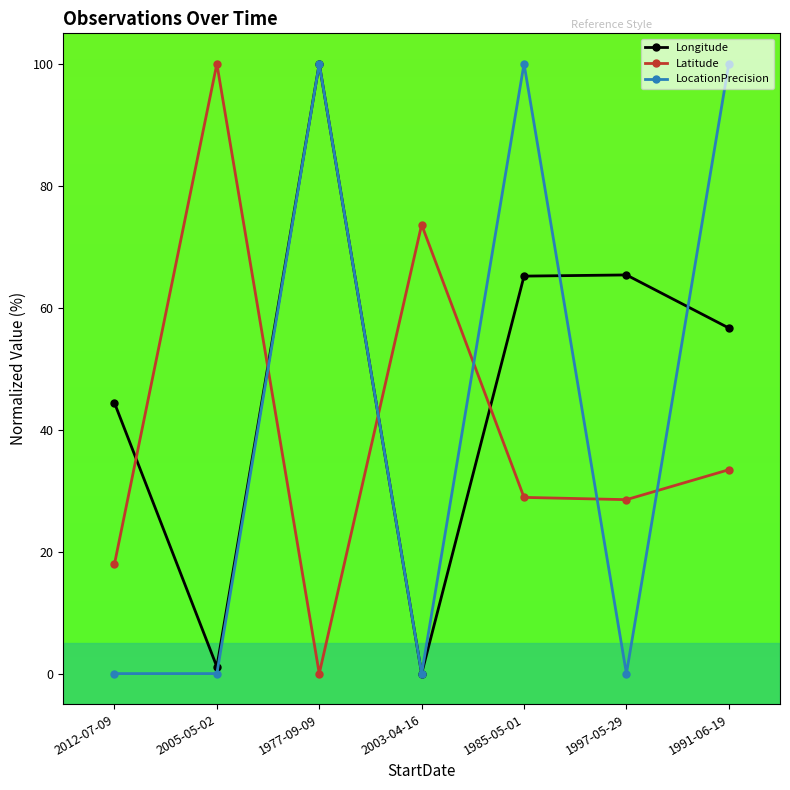

What is the spread (max minus min) of values at 1997-05-29?

65.4